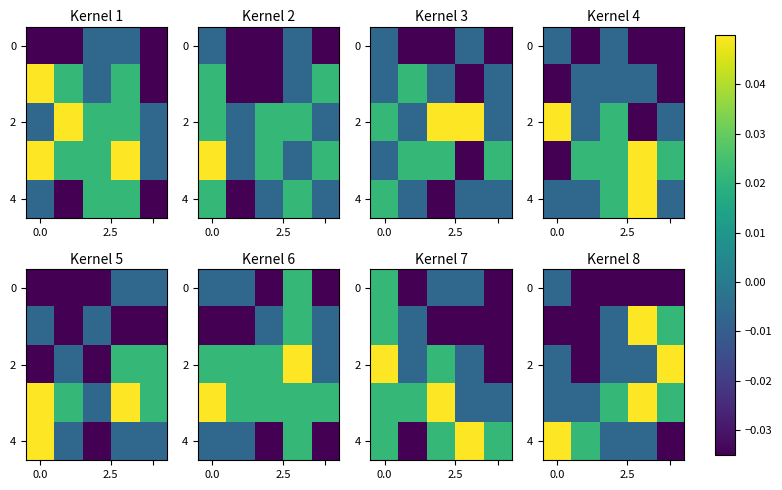

What is the difference between the maximum and minimum values in the 4 series?

0.1